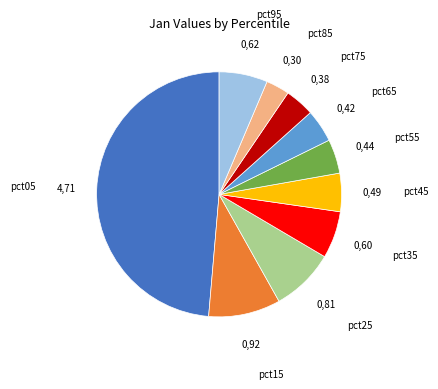

Which category has the biggest portion of the pie?

pct05